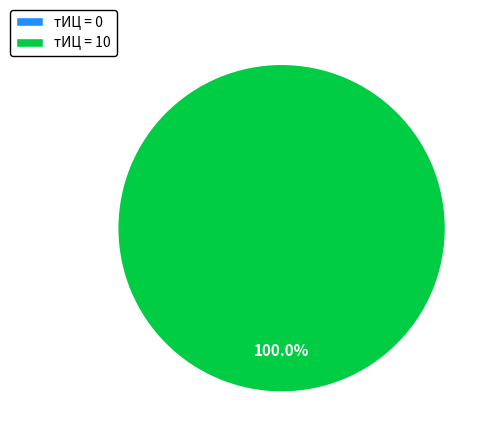

To the nearest percent, what is the difference between the largest and smallest slice percentages?

100%